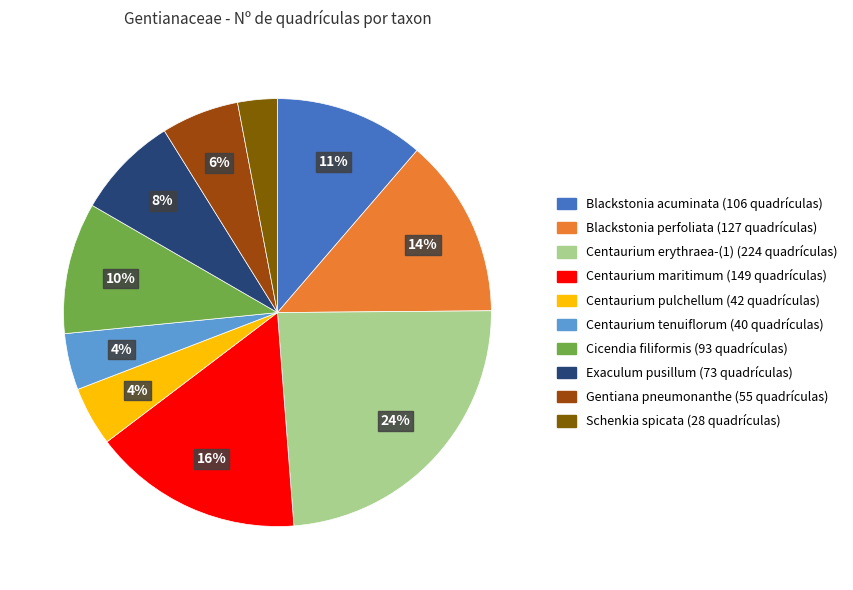

Between Blackstonia acuminata and Centaurium tenuiflorum, which is larger?

Blackstonia acuminata